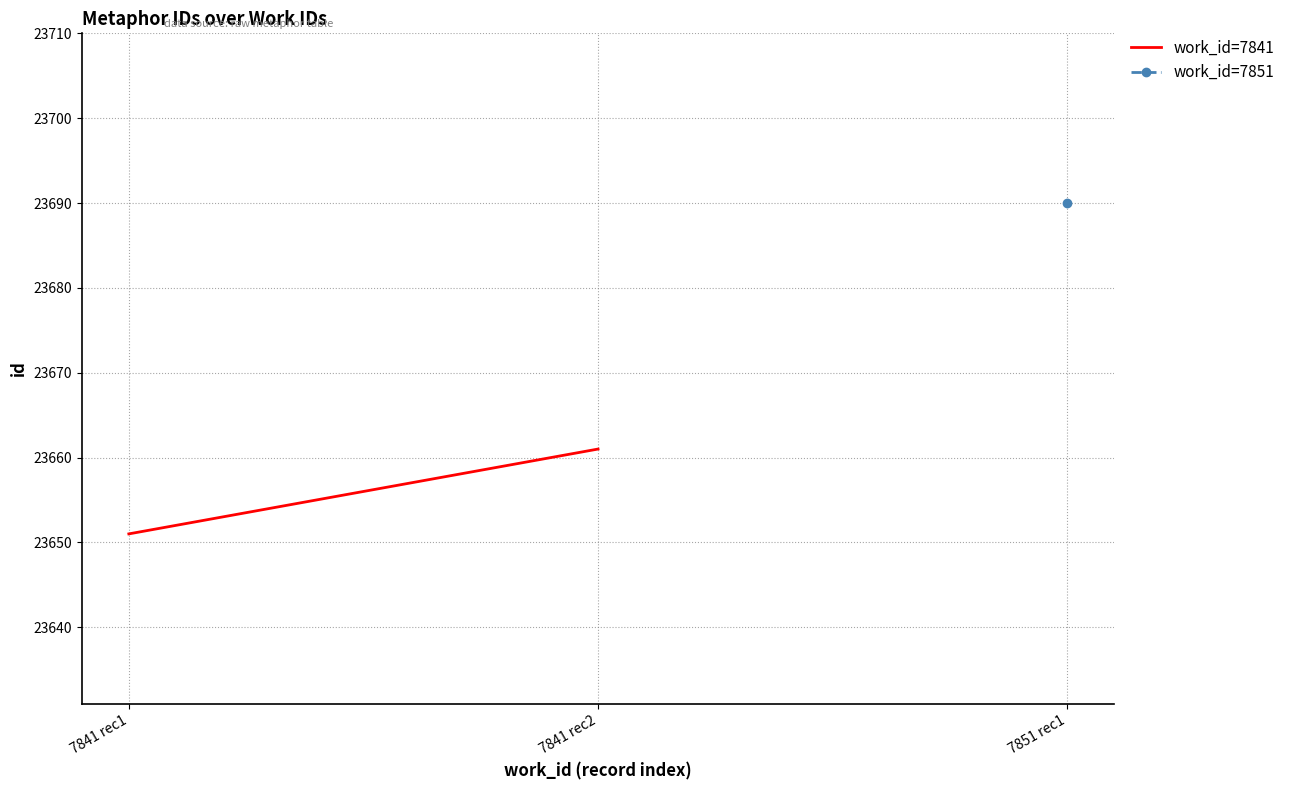

What value does the data have at 7841 rec2?

23661